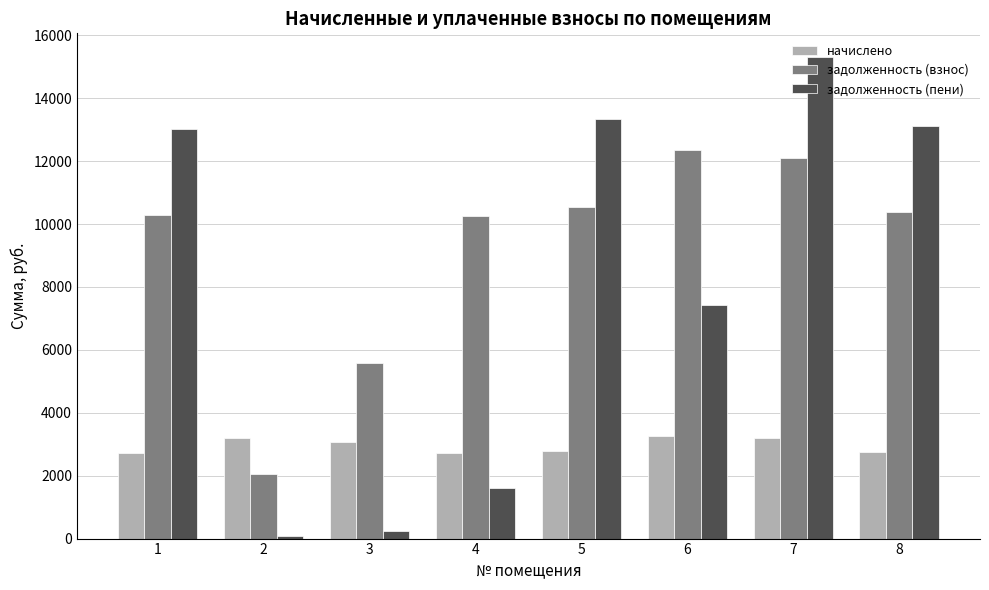

The задолженность (пени) series shows 13349.6 at 5. True or false?

True